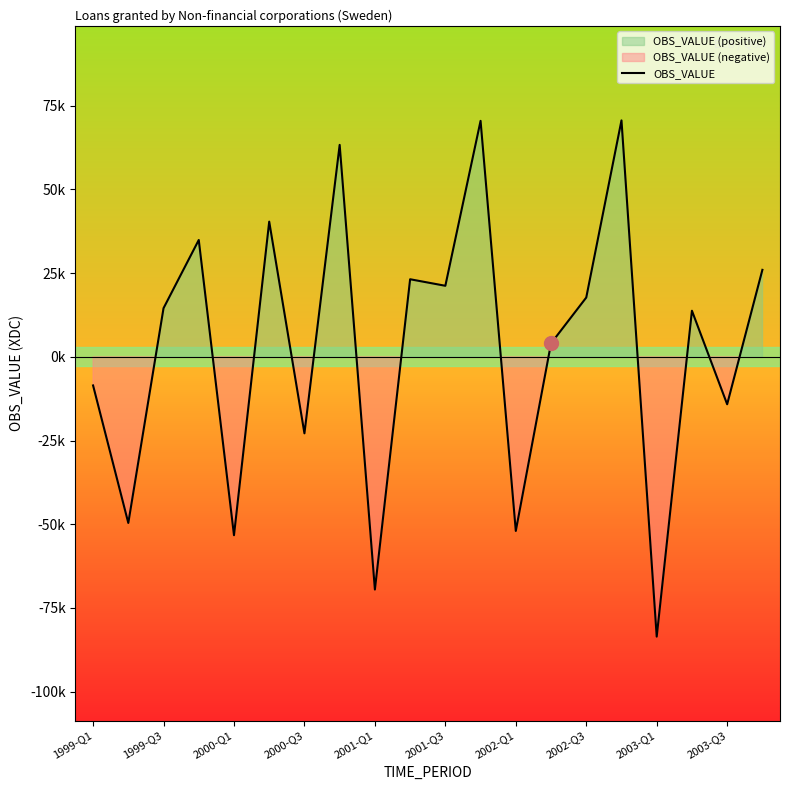

How many points are lower than both their immediate neighbors (excluding endpoints)?

8